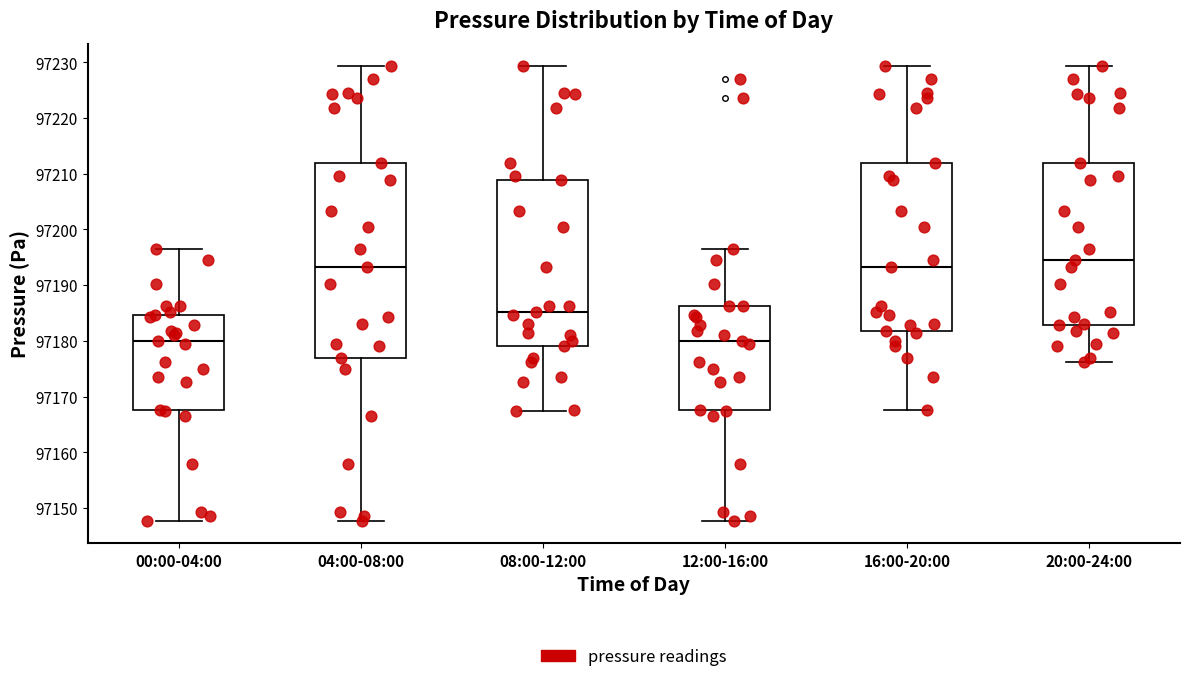

Comparing the boxes themselves (not the whiskers), which one is the tallest?

04:00-08:00